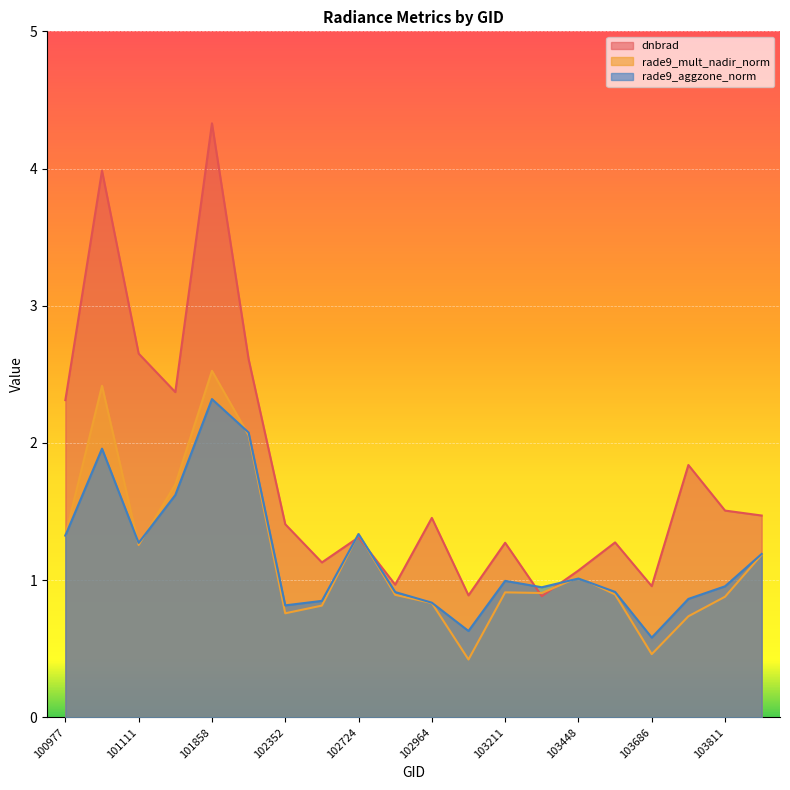

What is the difference between the second highest and minimum values in the rade9_aggzone_norm series?

1.5